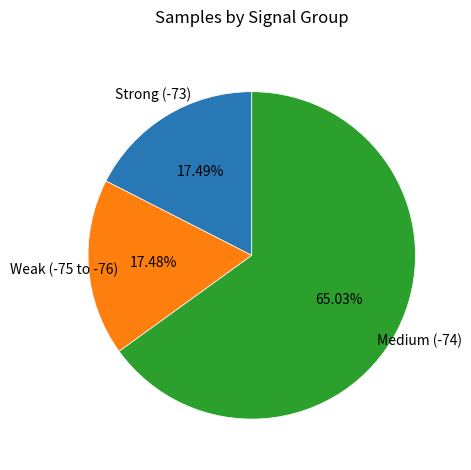

Is there a majority slice in this chart?

Yes